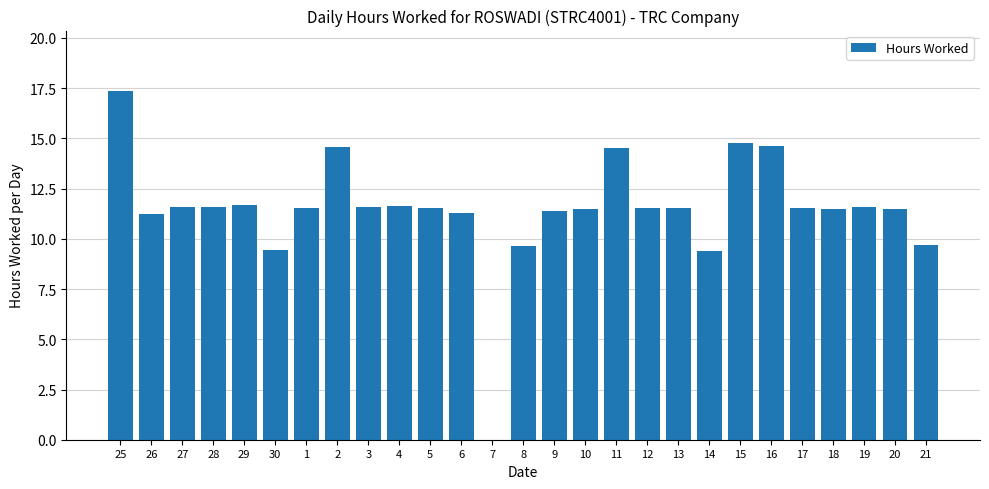

At which label does the data first exceed 11?

25